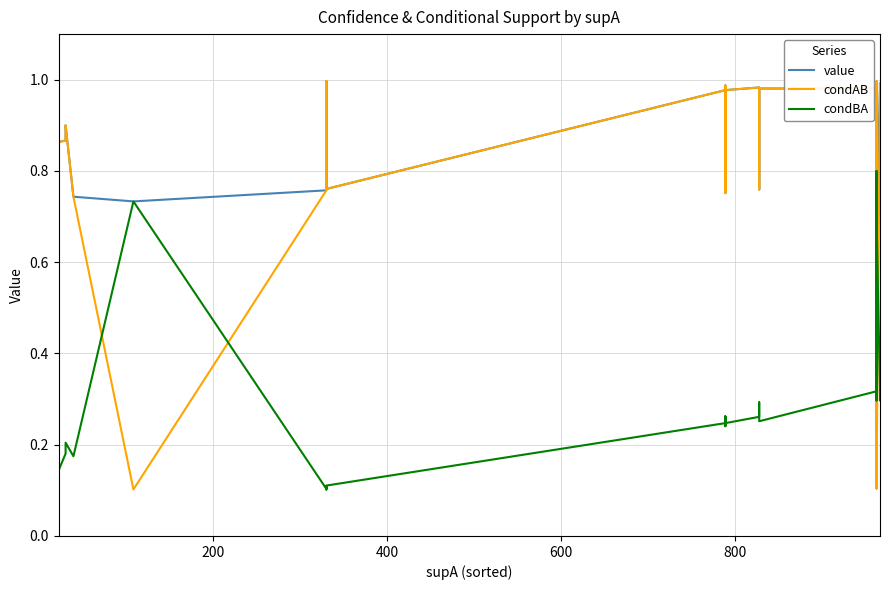

True or false: condBA has more than 2 interior local peaks.

True